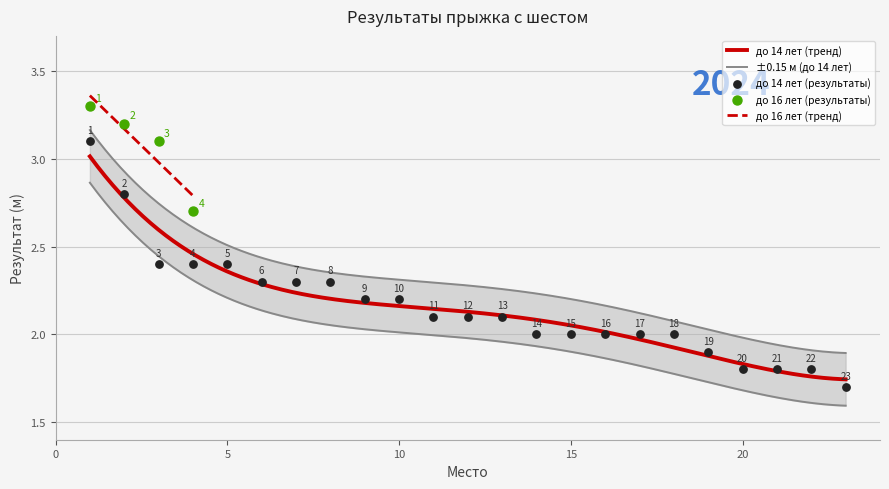

What is the change in value from 4 to 13?

-0.3